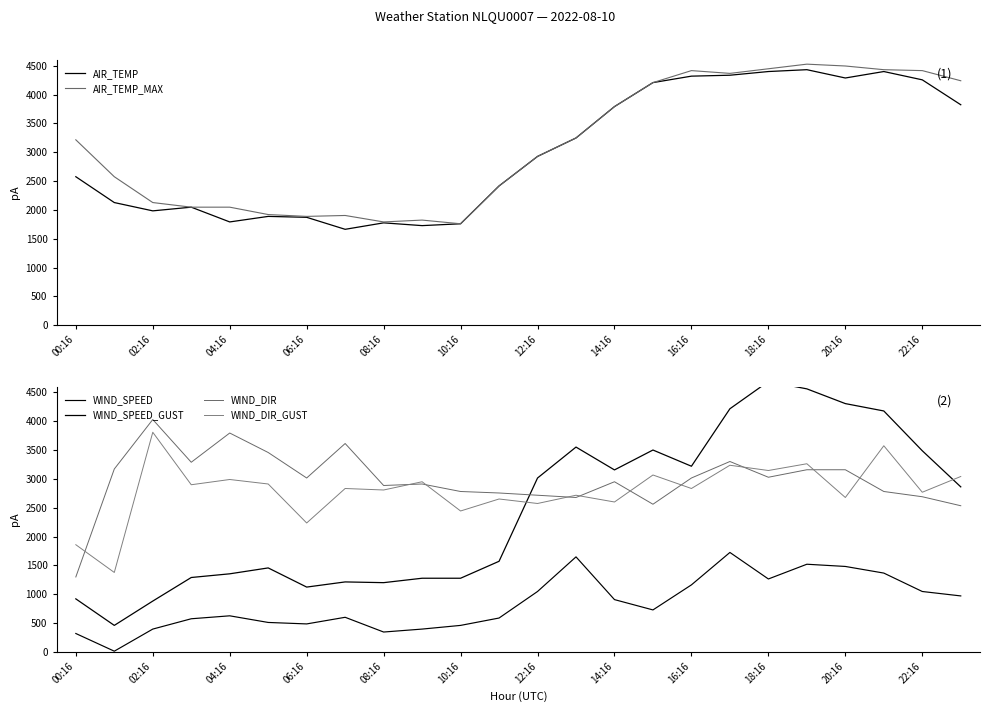

What is the difference between the AIR_TEMP values at 17 and 15?

128.0